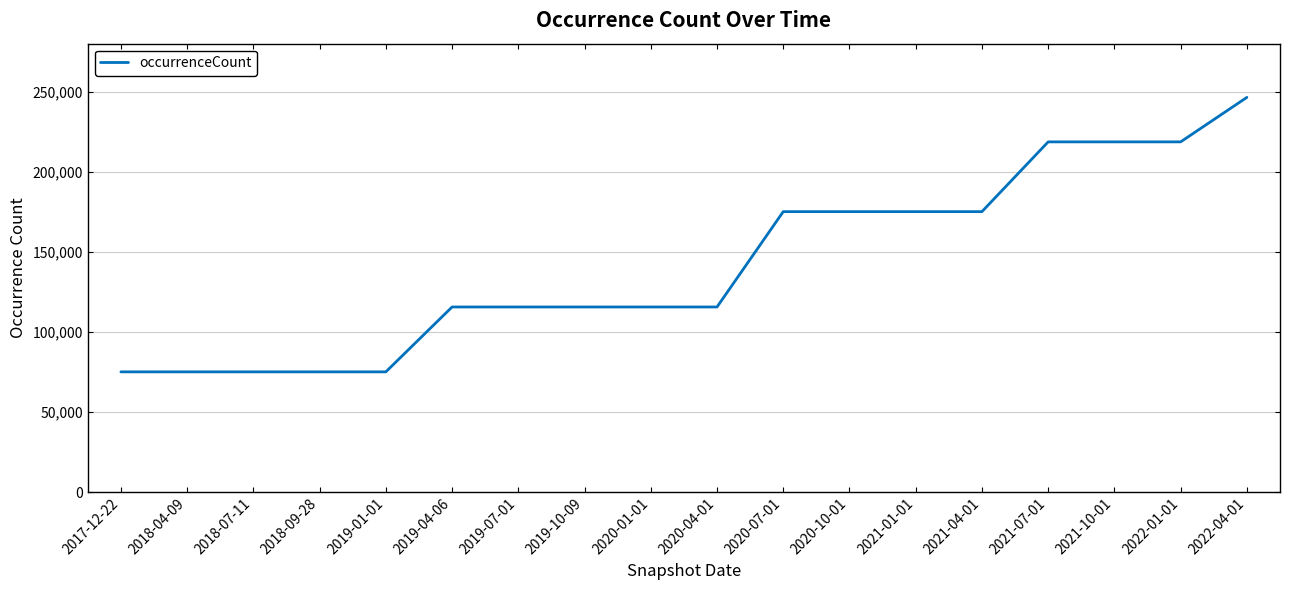

What is the sum of the values at 2018-04-09 and 2018-09-28?

150184